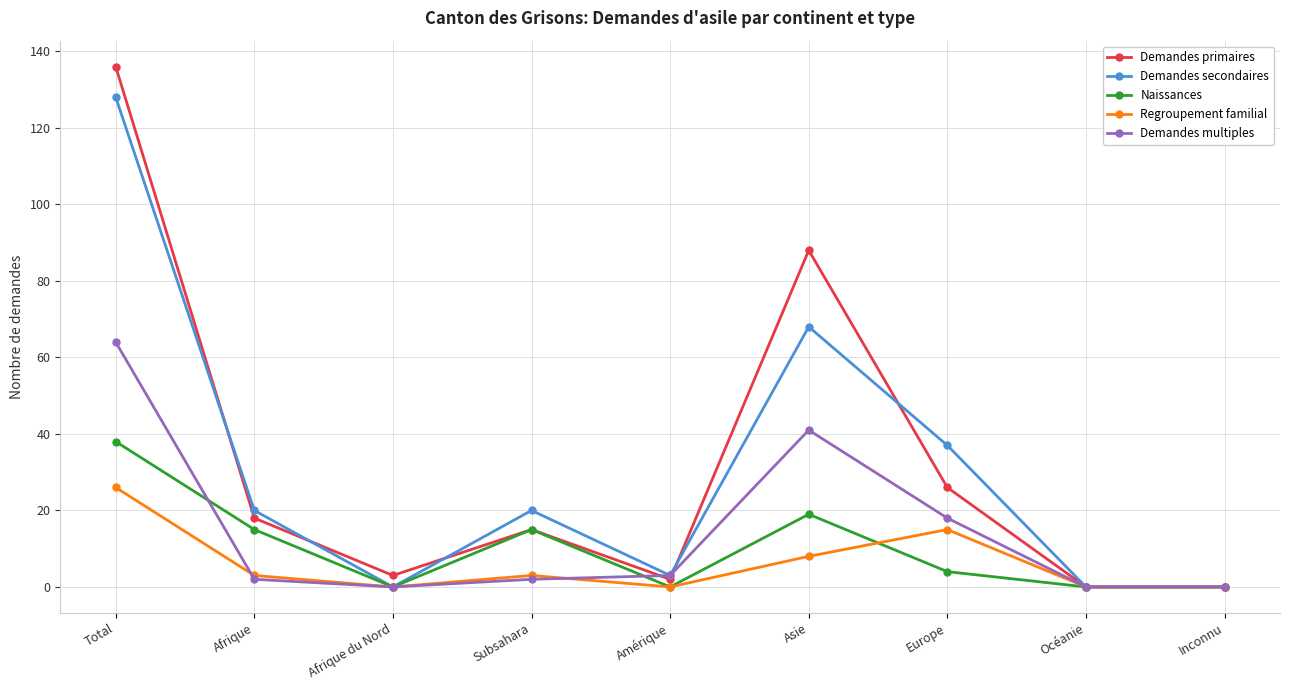

Where is Demandes primaires nearest to the value 68?

Asie